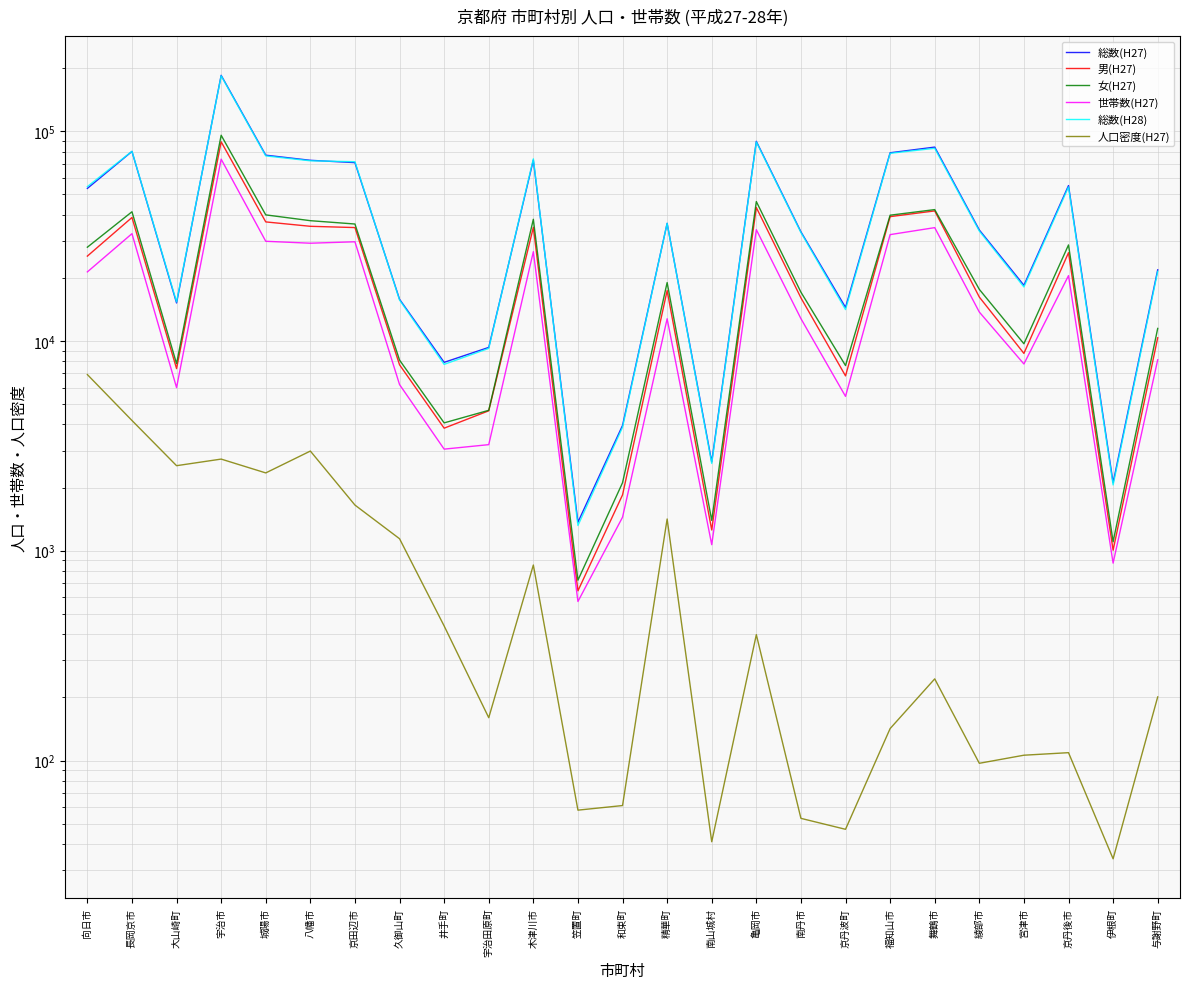

At which label does 人口密度(H27) reach its peak?

向日市